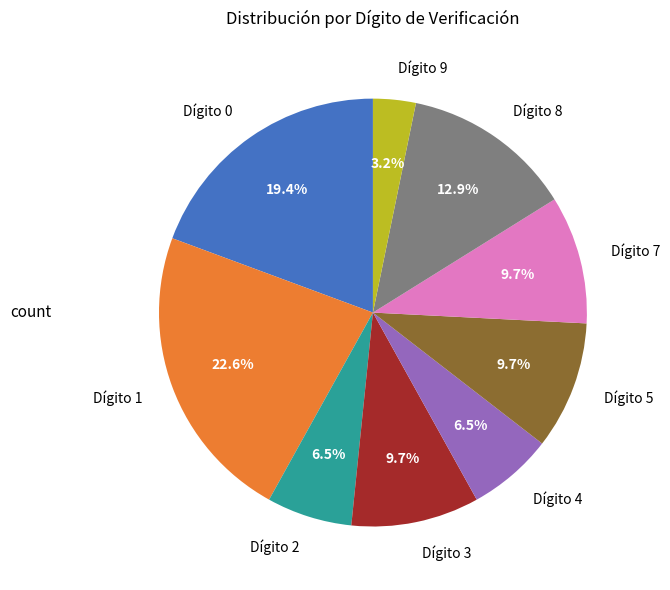

Which category has the biggest portion of the pie?

Dígito 1